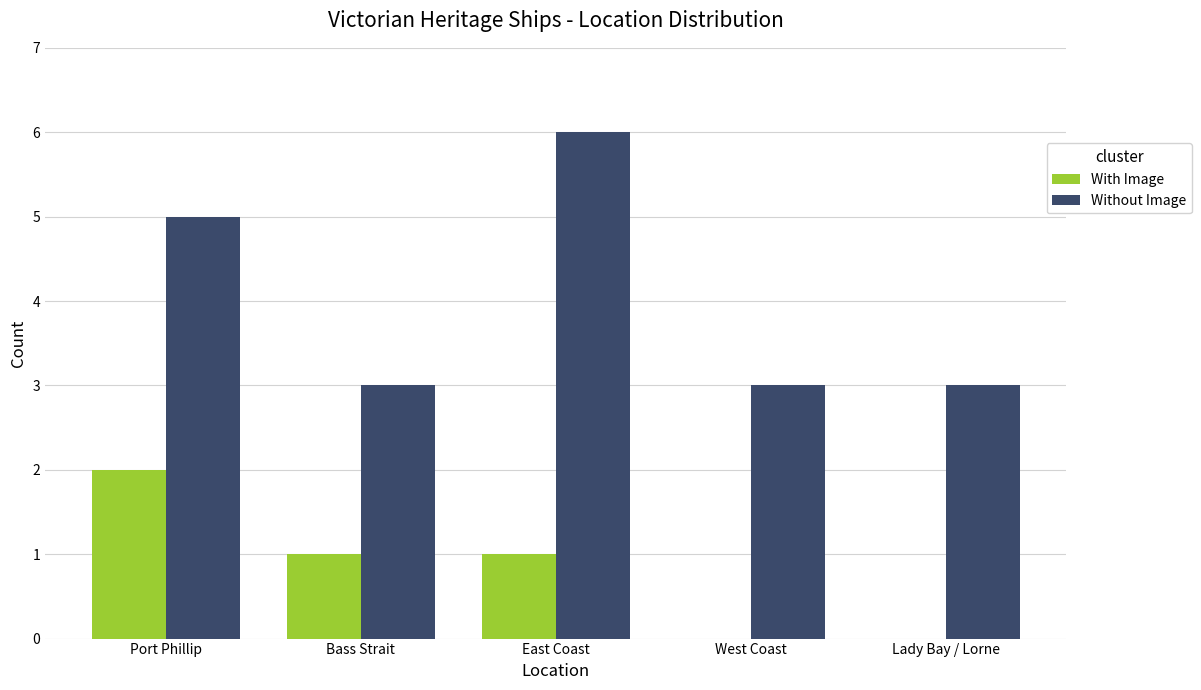

What is the total value across all series at Bass Strait?

4